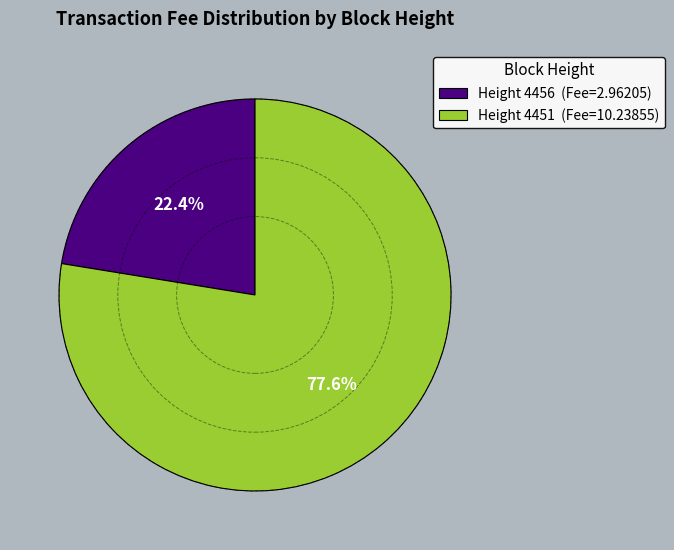

Is there any slice that represents more than half of the pie?

Yes